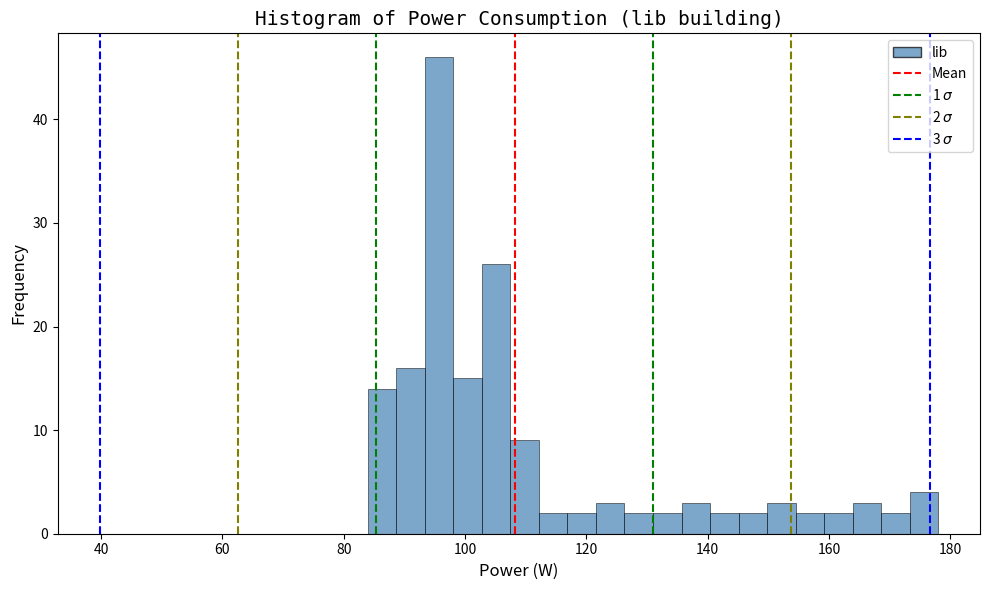

Around what value on the x-axis is the tallest bar? Give the approximate position of its centre, as read against the axis.

96